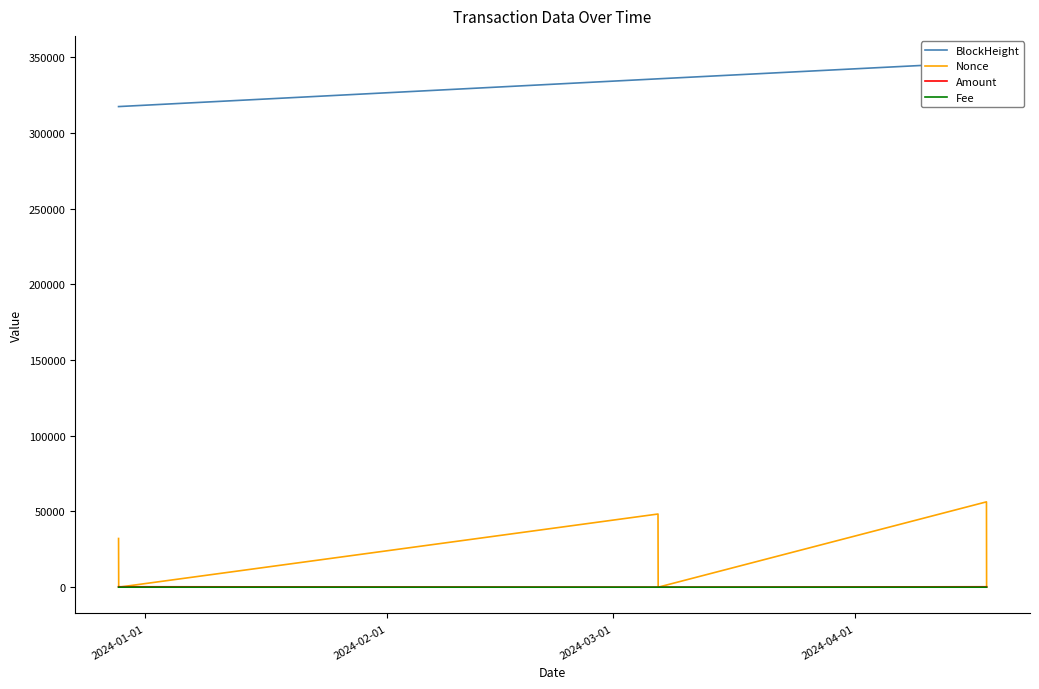

Which series ends up on top after the final intersection of Nonce and Amount?

Amount